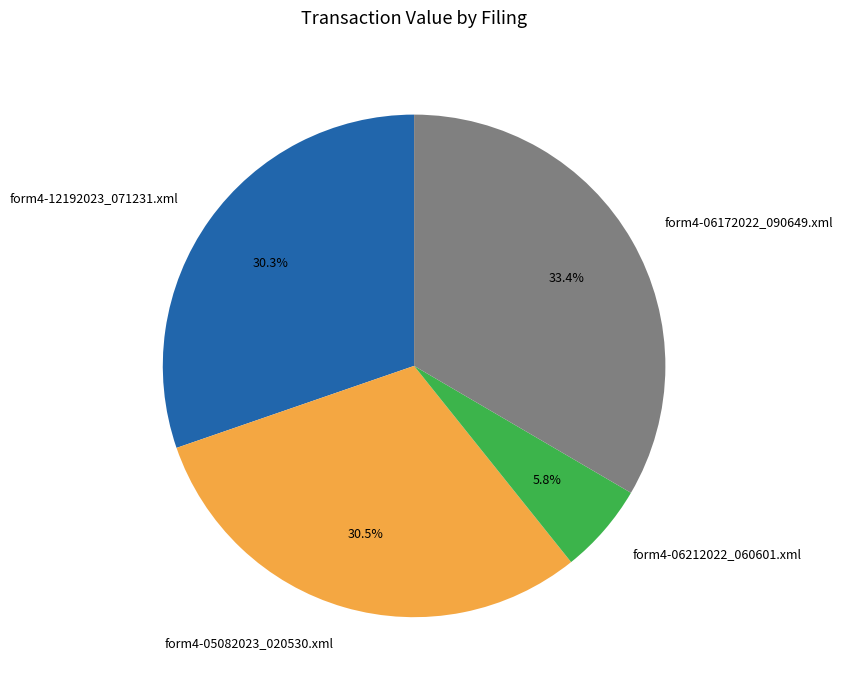

Is there a majority slice in this chart?

No